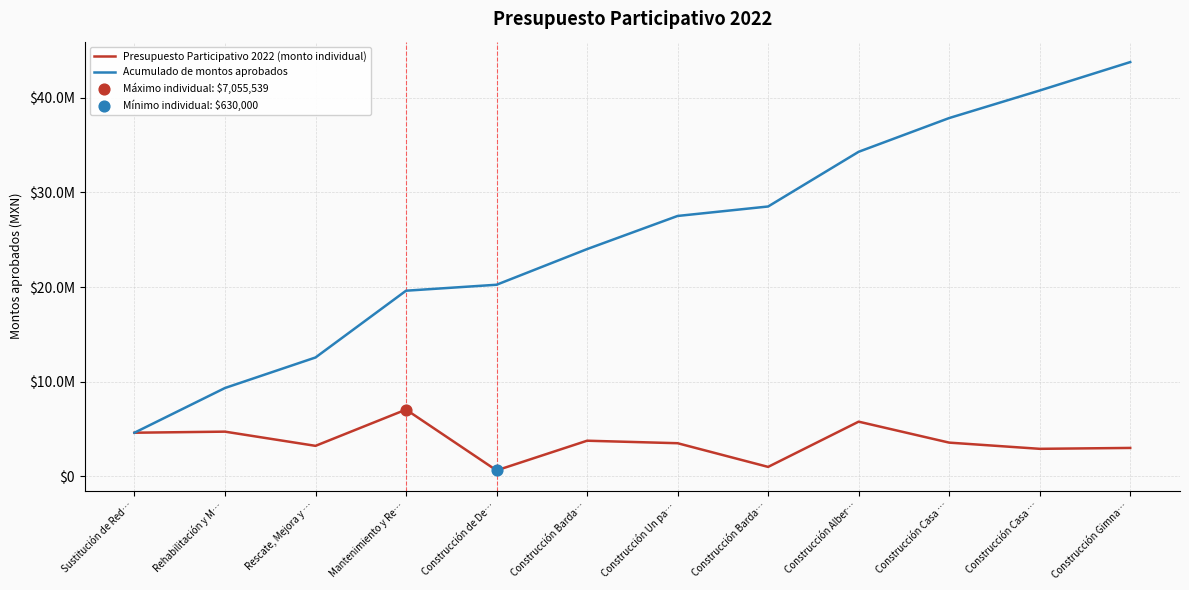

At how many categories does at least one series exceed 36234019?

3